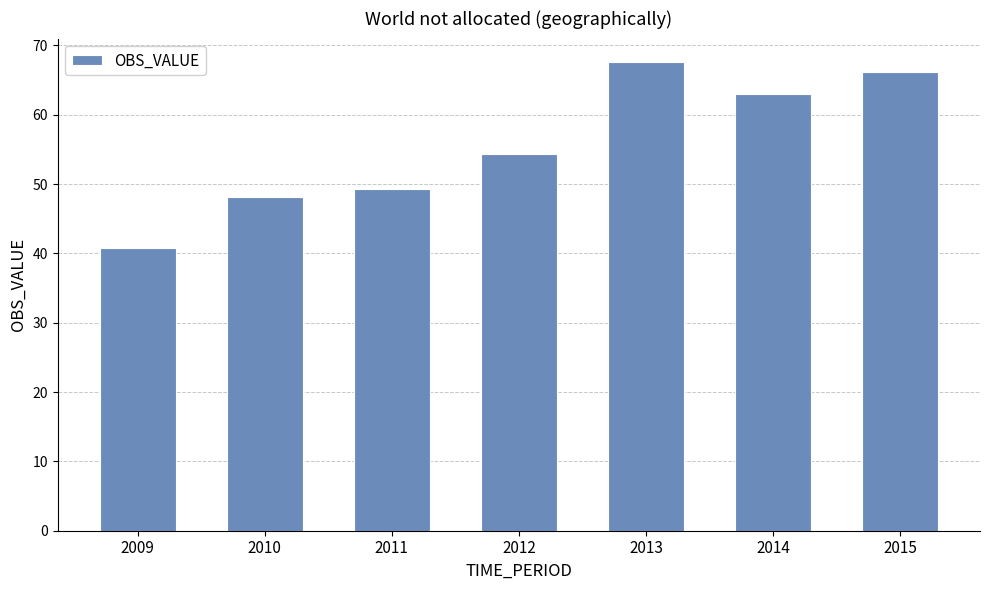

Reading left to right, extract all data points from this chart.

2009=40.8	2010=48.2	2011=49.3	2012=54.3	2013=67.6	2014=63.0	2015=66.1